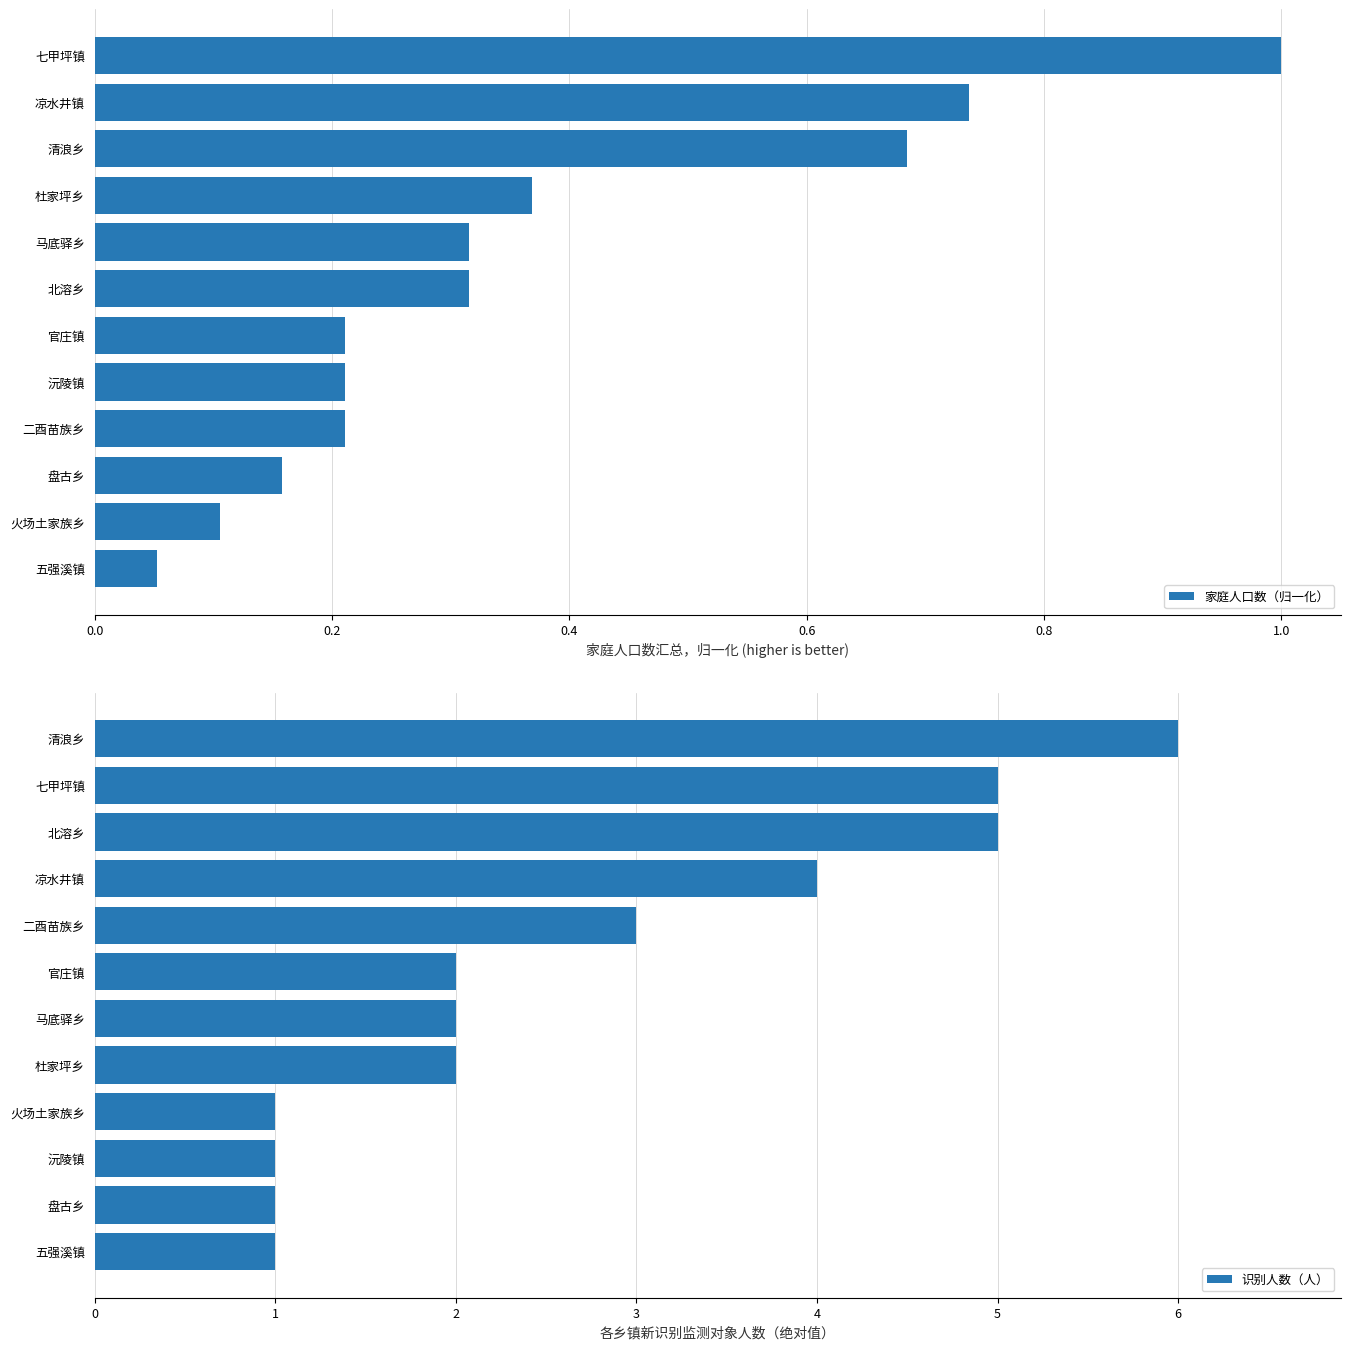

Where is 家庭人口数（归一化） nearest to the value 0?

五强溪镇